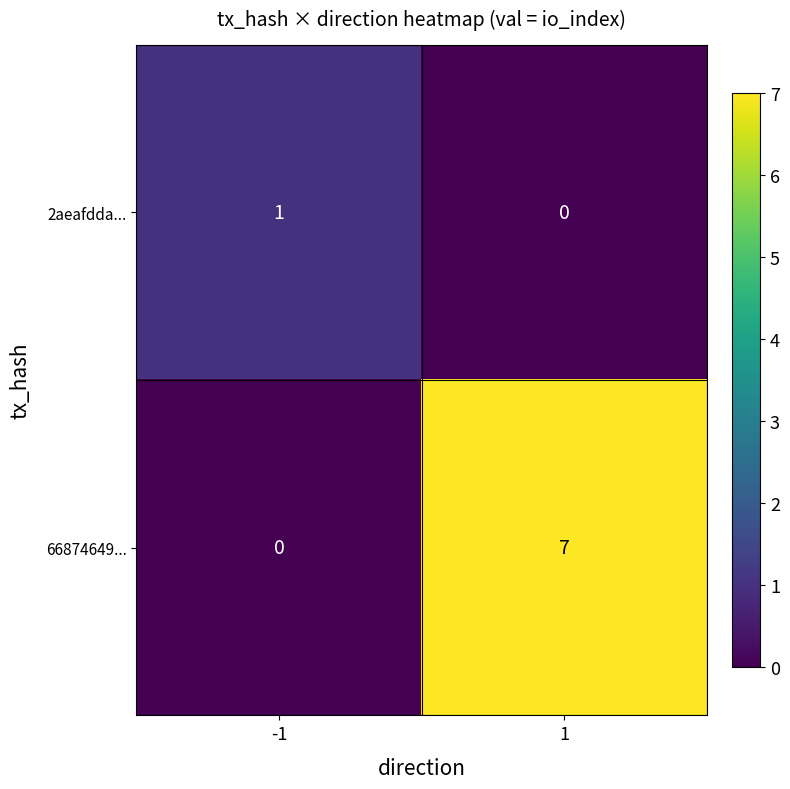

What is the greatest value displayed?

7